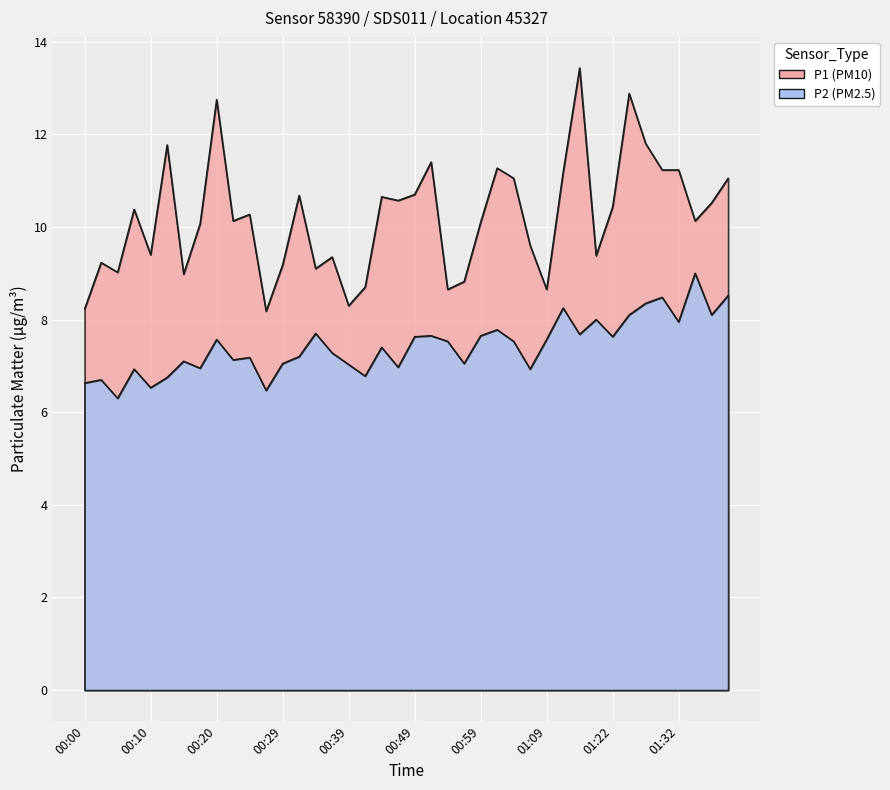

Rank the series by their average value, from highest to lowest.

P1, P2